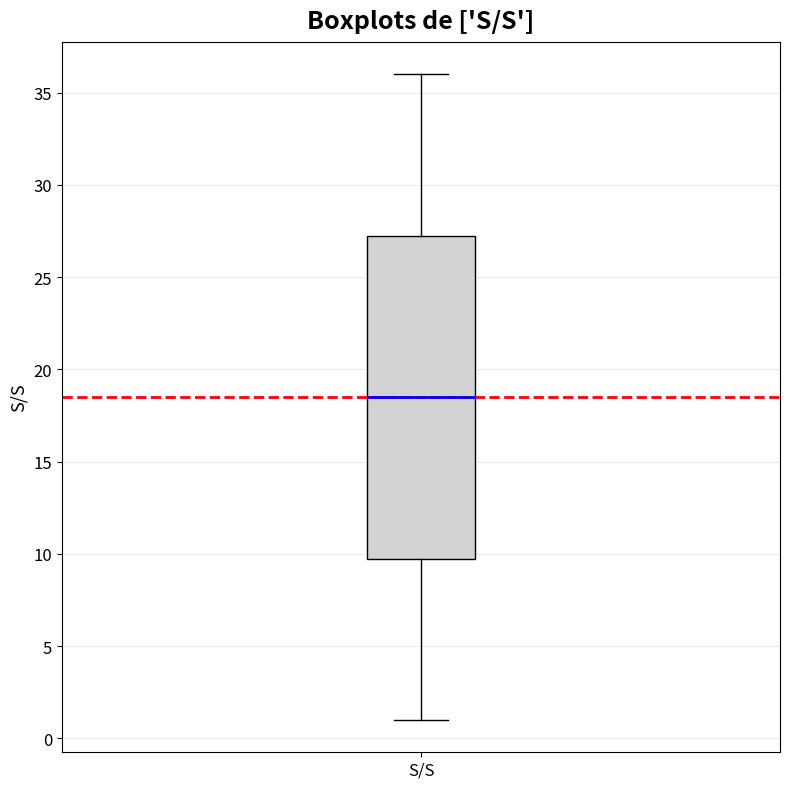

Read this box plot against the y-axis: the position of the median line, the range covered by the box, and the ends of both whiskers. The values are not printed on the chart, so give them approximately, as read against the axis.

median 18.5, box 10.0 to 27.5, whiskers 1.0 to 36.0